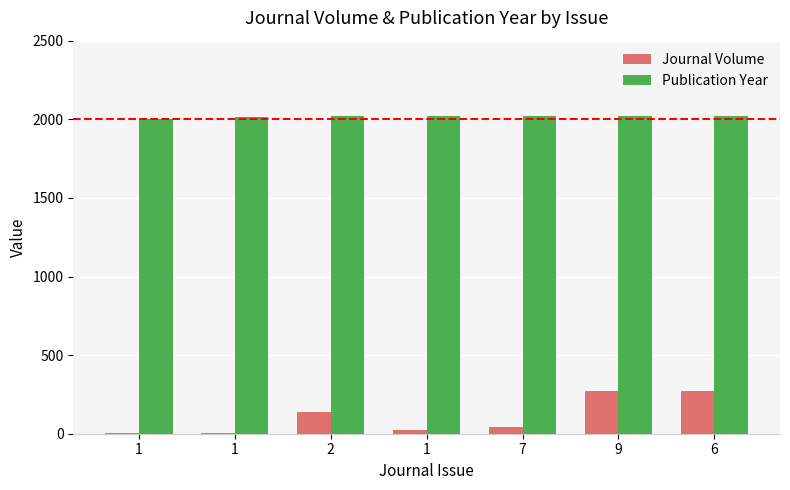

Count the number of data series in this chart.

2